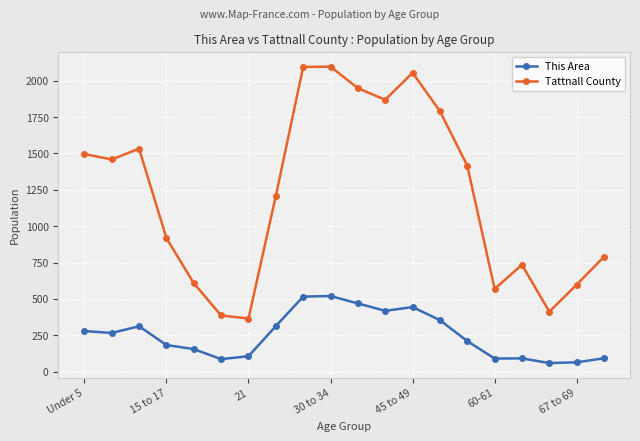

Rank the series by their average value, from highest to lowest.

Tattnall County, This Area